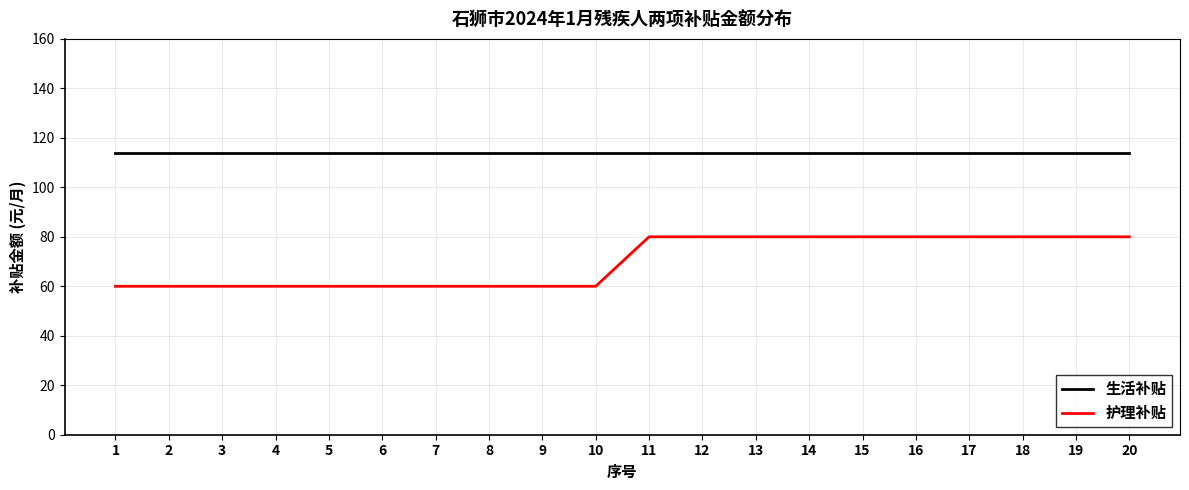

Which series has the widest spread of values?

护理补贴